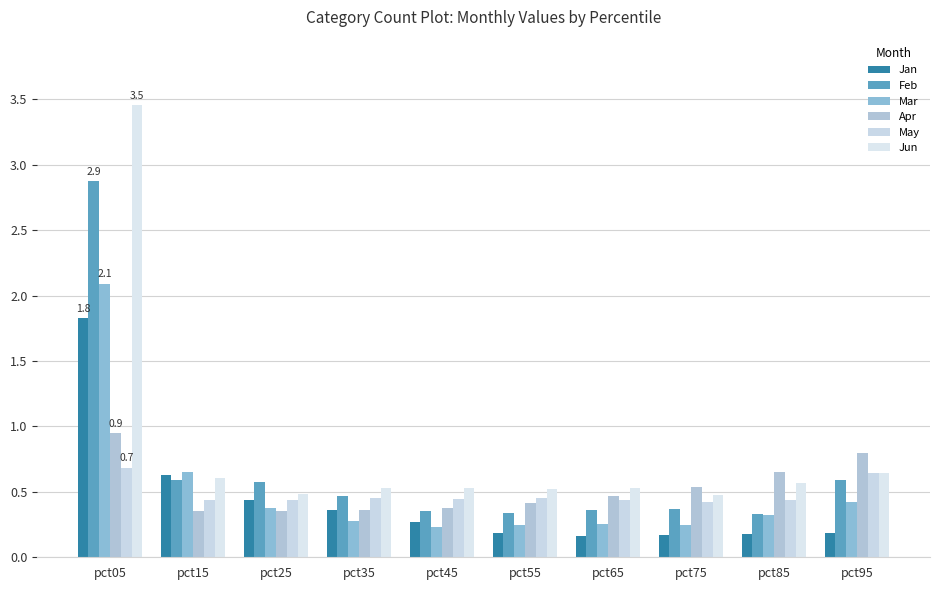

Between pct85 and pct95, which series saw the biggest shift?

Feb